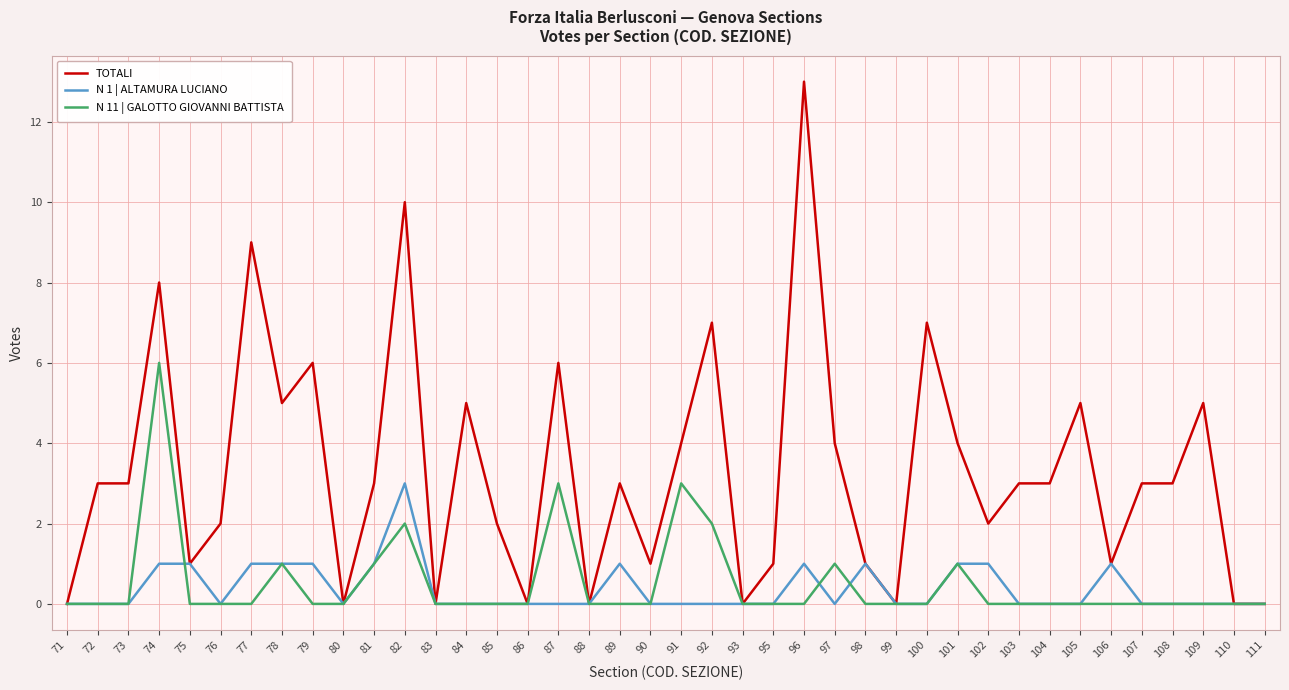

The value of TOTALI at 102 is 2. True or false?

True